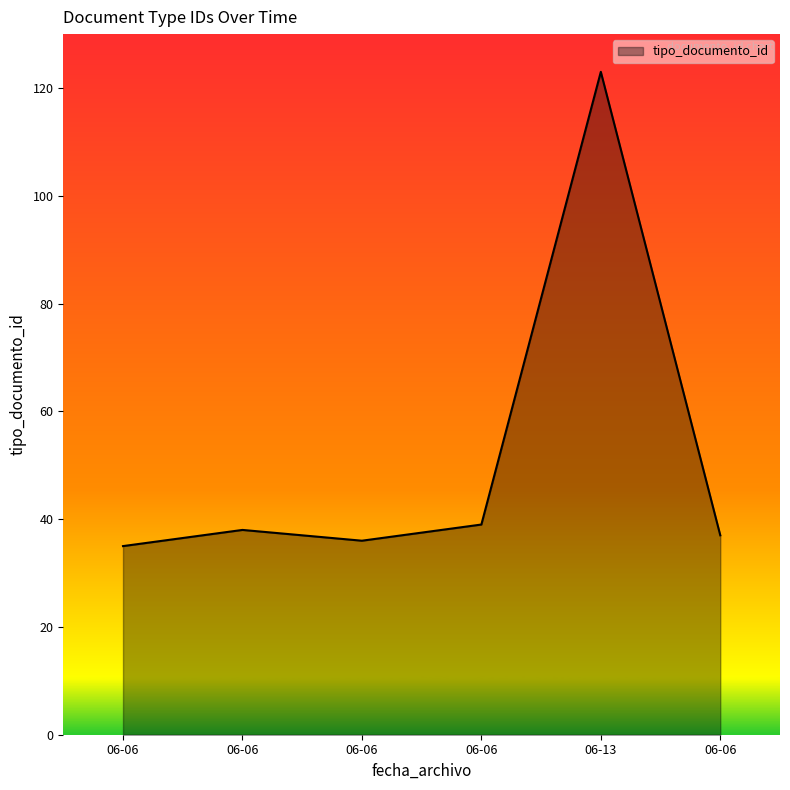

How many interior local valleys (lower than both neighbors) does the data have?

1